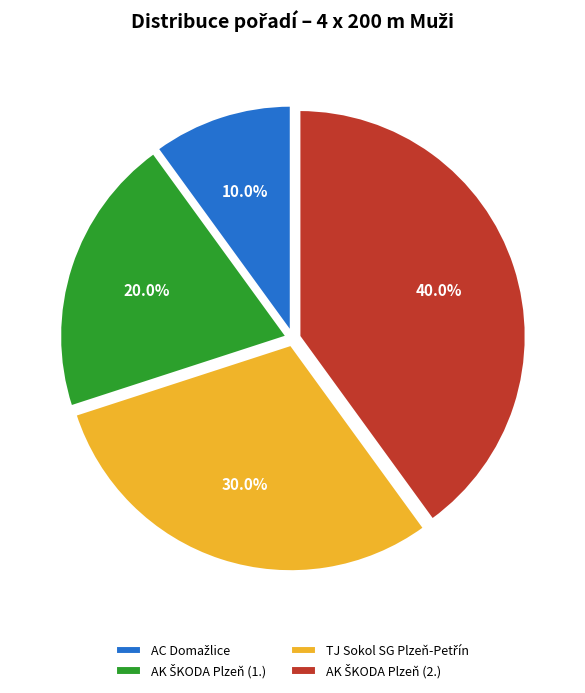

Is there a majority slice in this chart?

No